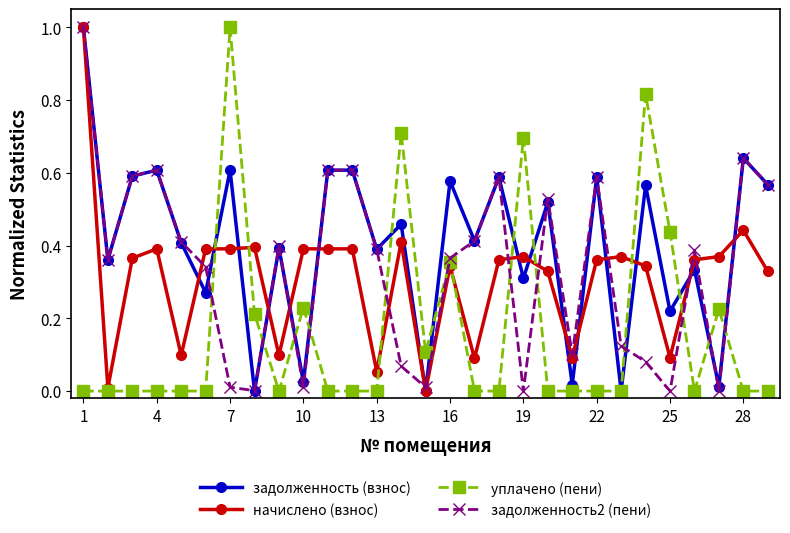

What is the maximum value shown in the chart?

1.0